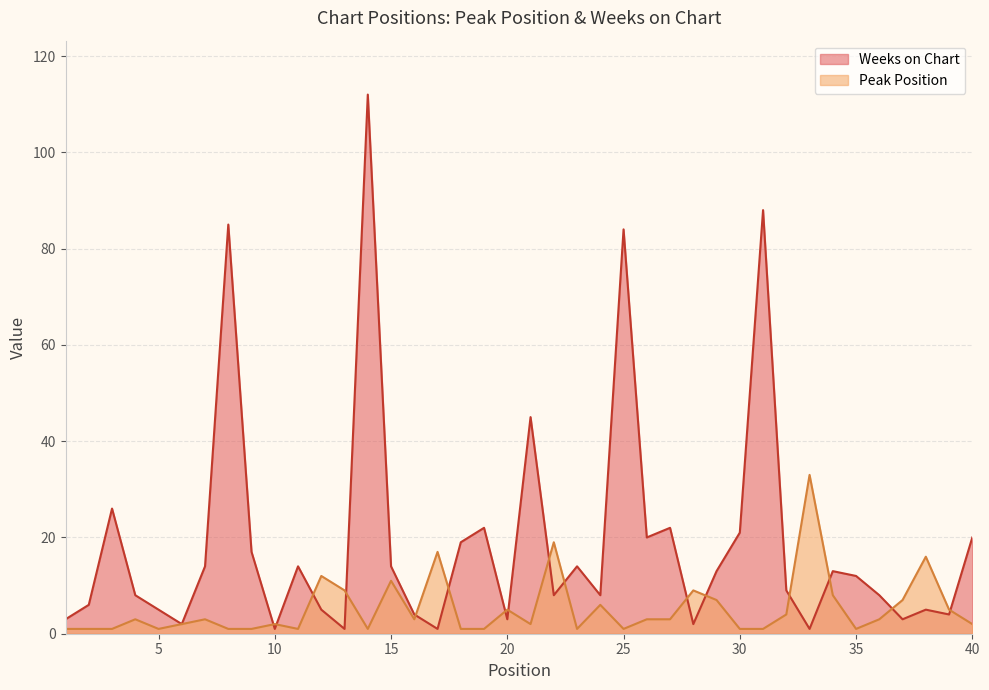

Reading left to right, transcribe all the data shown in this chart.

Peak Position: 1	1	1	3	1	2	3	1	1	2	1	12	9	1	11	3	17	1	1	5	2	19	1	6	1	3	3	9	7	1	1	4	33	8	1	3	7	16	5	2
Weeks on Chart: 3	6	26	8	5	2	14	85	17	1	14	5	1	112	14	4	1	19	22	3	45	8	14	8	84	20	22	2	13	21	88	9	1	13	12	8	3	5	4	20